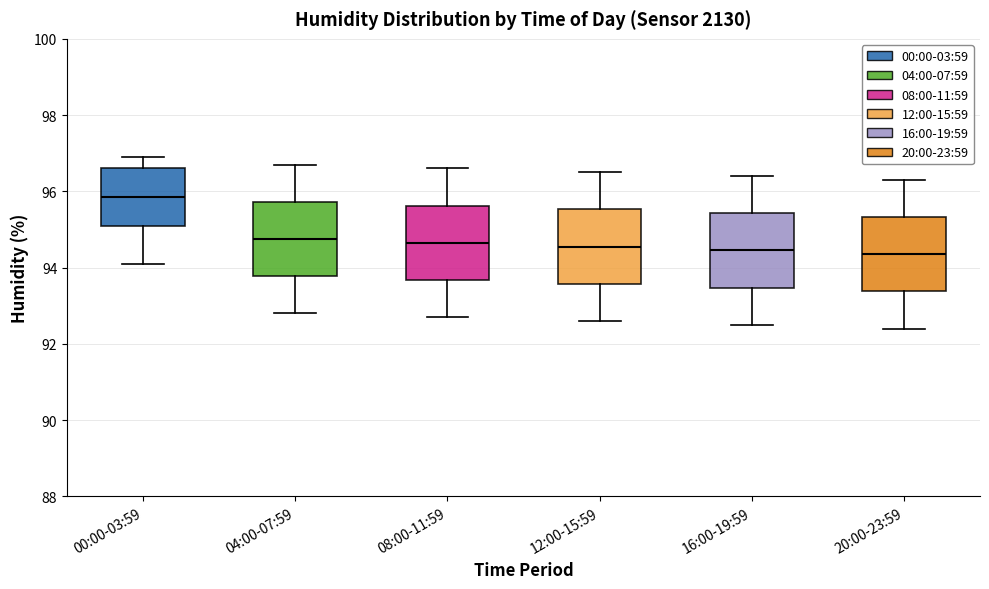

Reading left to right, transcribe this box plot: for each box, give where its median line is, the range the box spans, and where its two whiskers end, as read against the y-axis. The values are not printed on the chart, so give them approximately, as read against the axis.

00:00-03:59: median 95.8, box 95.2 to 96.6, whiskers 94.2 to 97.0
04:00-07:59: median 94.8, box 93.8 to 95.8, whiskers 92.8 to 96.8
08:00-11:59: median 94.6, box 93.6 to 95.6, whiskers 92.8 to 96.6
12:00-15:59: median 94.6, box 93.6 to 95.6, whiskers 92.6 to 96.6
16:00-19:59: median 94.4, box 93.4 to 95.4, whiskers 92.6 to 96.4
20:00-23:59: median 94.4, box 93.4 to 95.4, whiskers 92.4 to 96.4